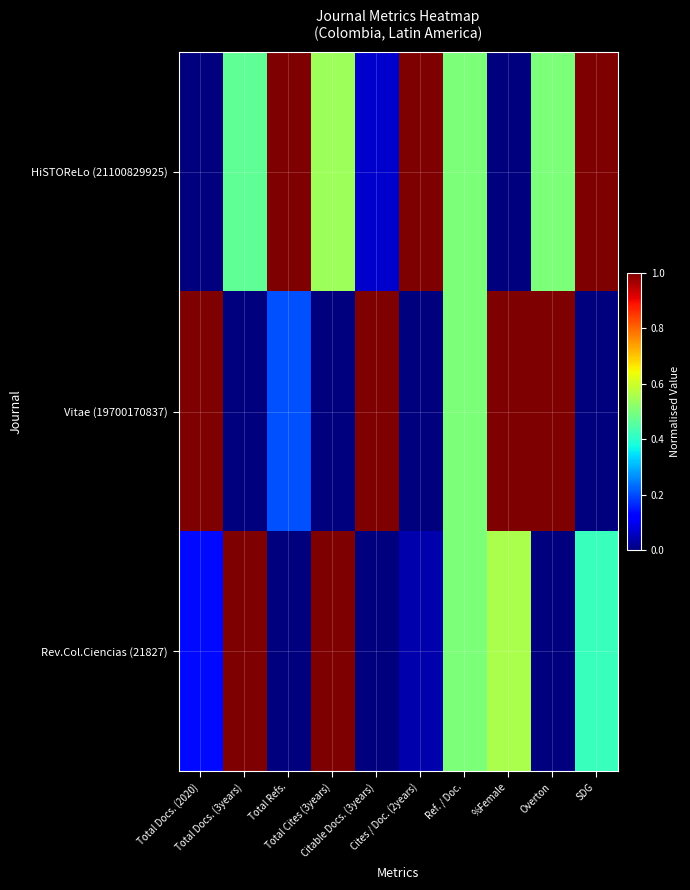

At how many categories does at least one series exceed 0?

10